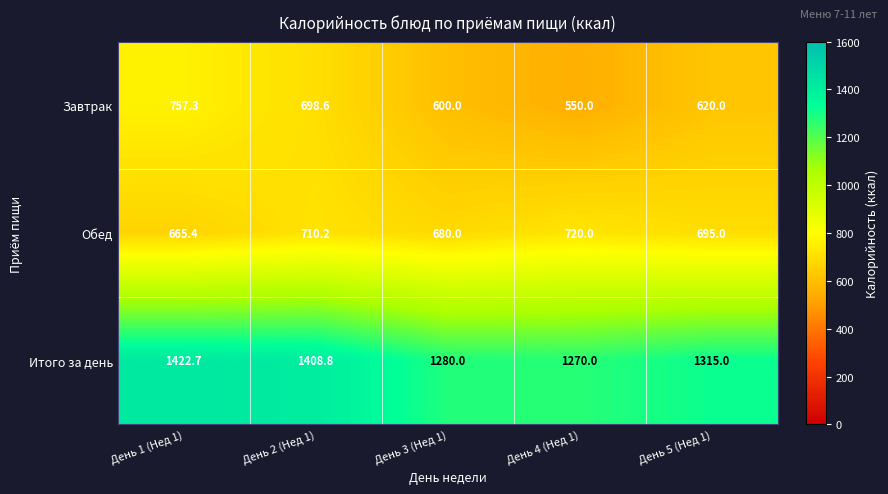

Which series changed the most between День 2 (Нед 1) and День 5 (Нед 1)?

Итого за день